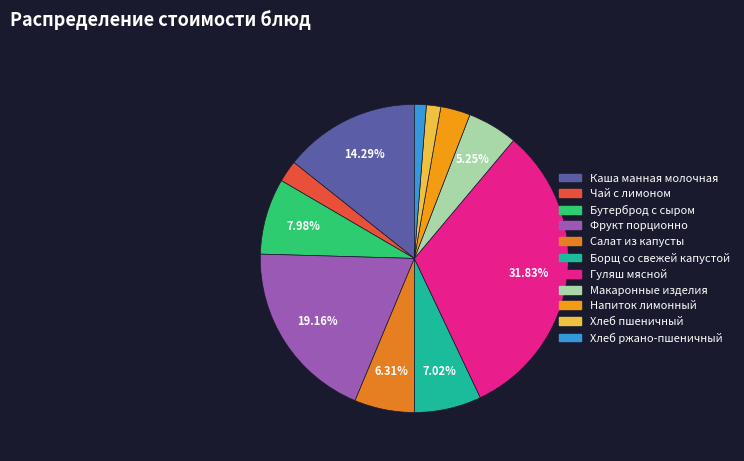

What portion of the pie excludes Бутерброд с сыром?

92.0%